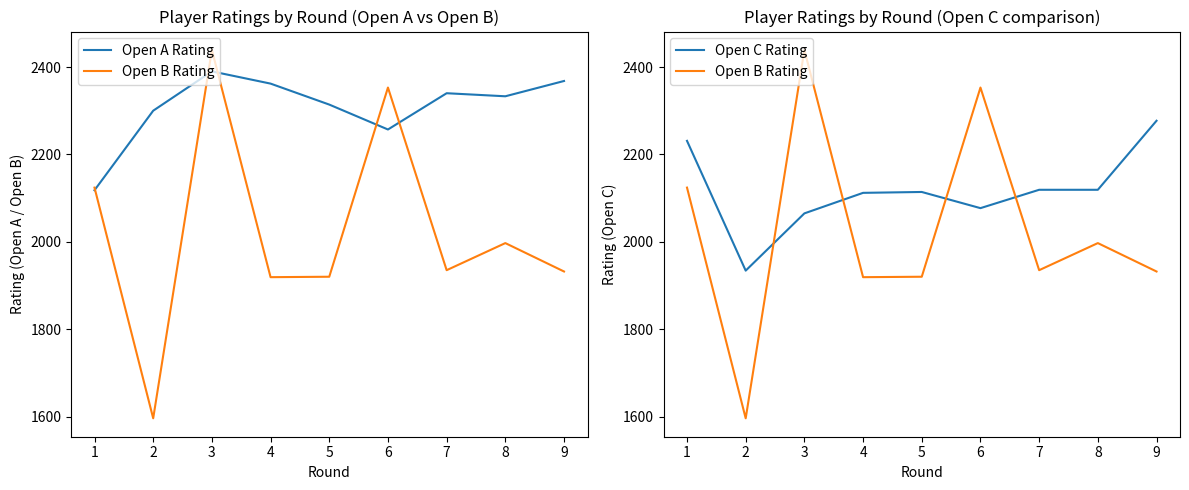

List the series in order of their overall mean, lowest first.

Open B Rating, Open C Rating, Open A Rating